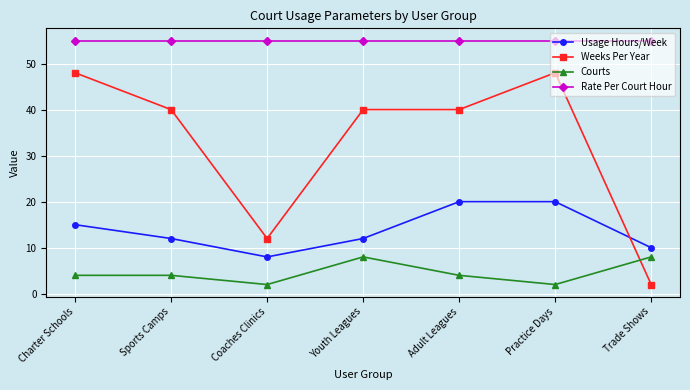

What is the difference between the second highest and minimum values in the Courts series?

6